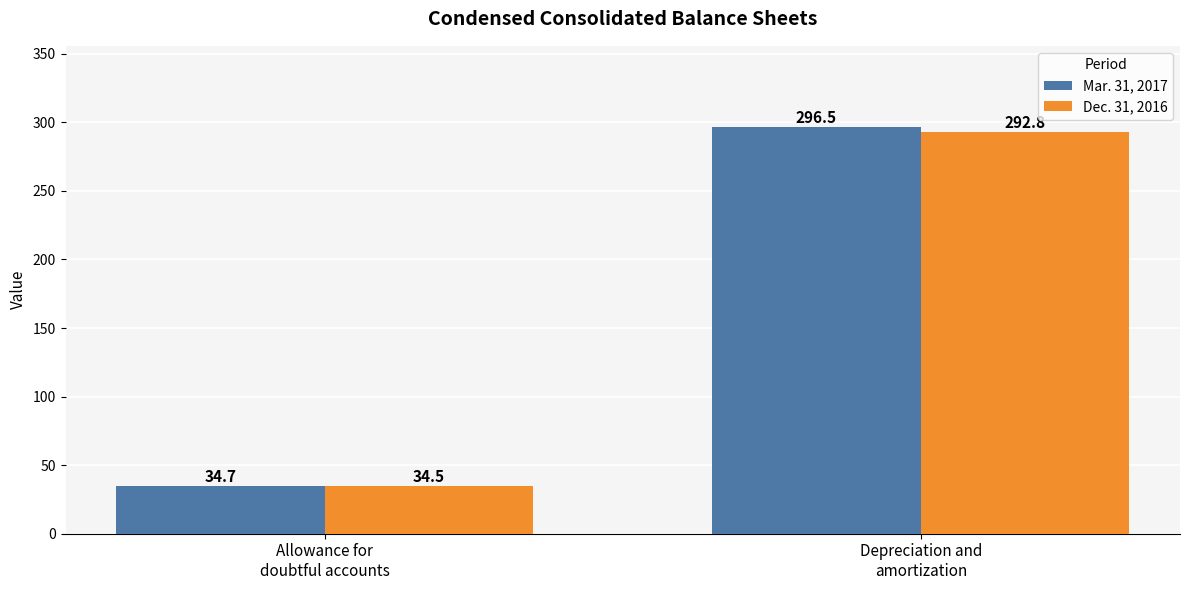

Rank the series by their average value, from highest to lowest.

Mar. 31, 2017, Dec. 31, 2016